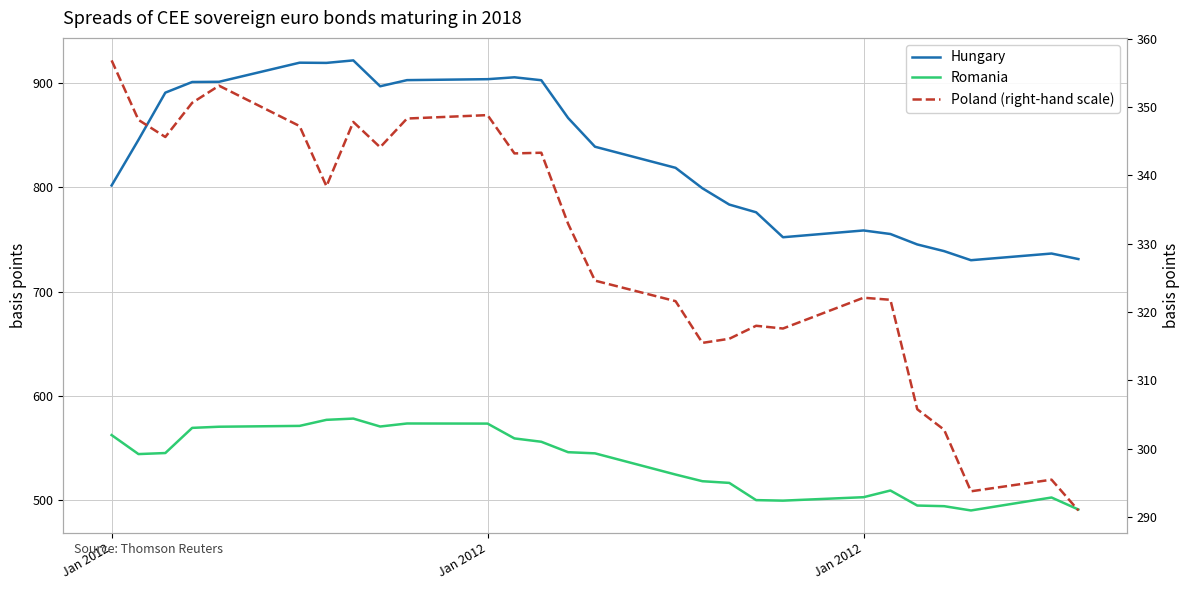

What is the label of the 25th point from the right?

Jan 2012